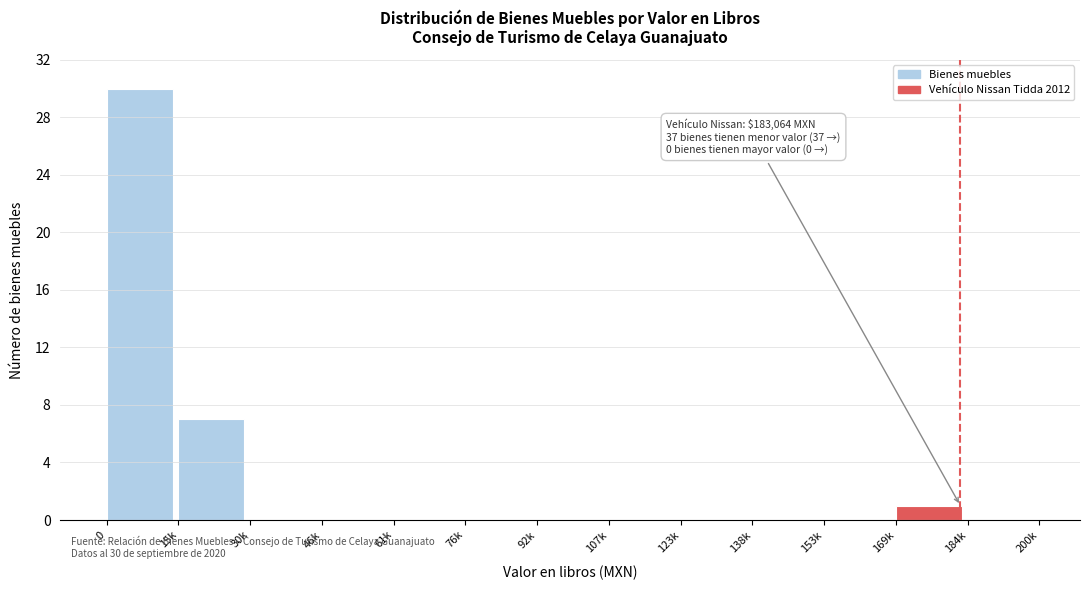

Reading left to right, transcribe all the data shown in this chart.

0=30	15k=7	30k=0	46k=0	61k=0	76k=0	92k=0	107k=0	123k=0	138k=0	153k=0	169k=1	184k=0